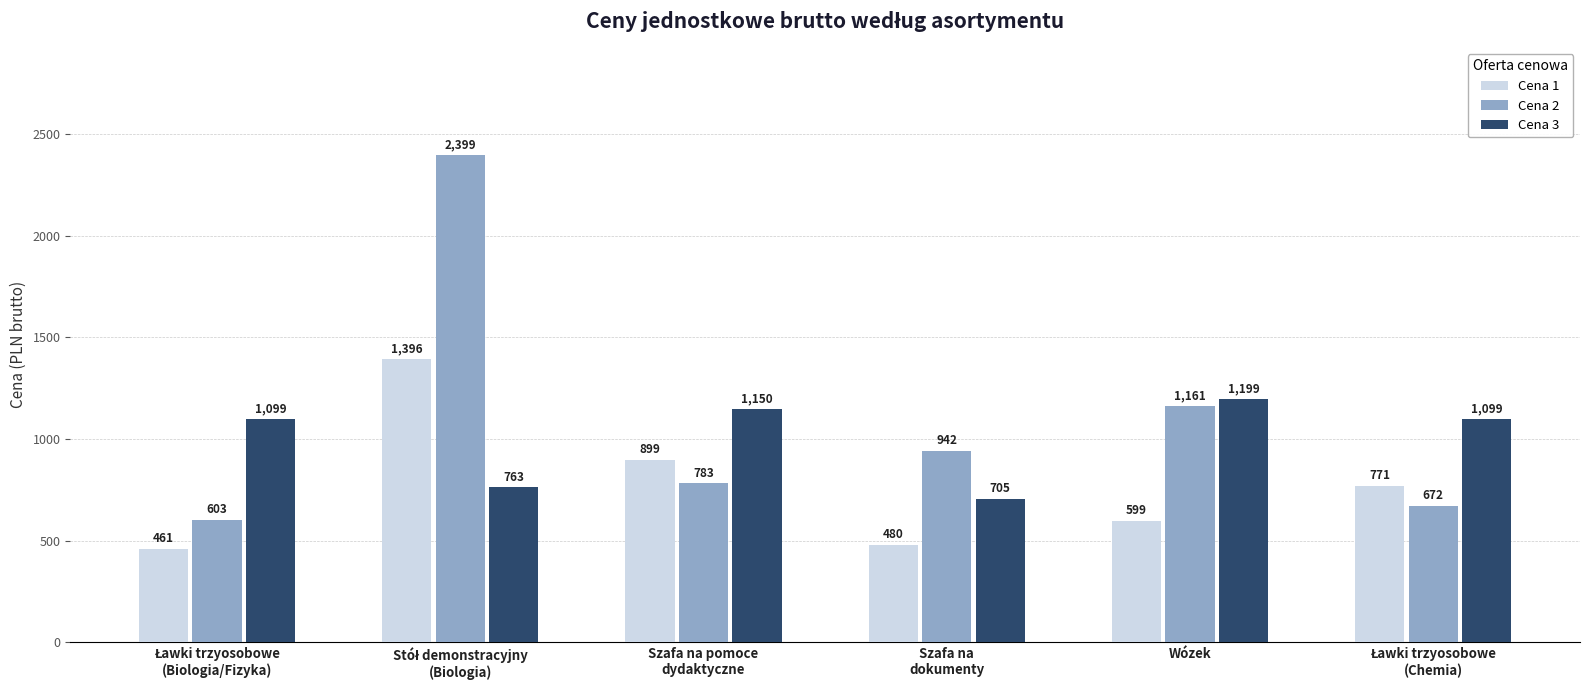

What is the greatest value displayed?

2399.0